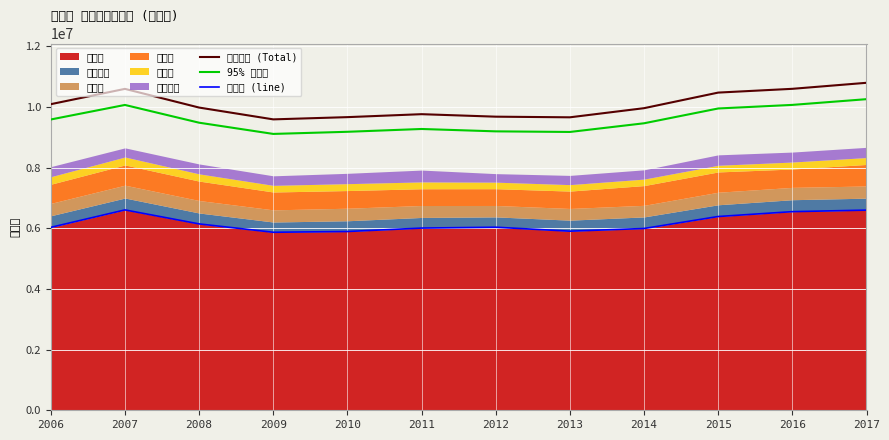

Reading left to right, transcribe all the data shown in this chart.

京都府計 (Total): 10094395.0	10599312.0	9982877.0	9593415.0	9667256.0	9764703.0	9682512.0	9661418.0	9962595.0	10476626.0	10600992.0	10799617.0
95% ライン: 9589675.2	10069346.4	9483733.2	9113744.2	9183893.2	9276467.8	9198386.4	9178347.1	9464465.2	9952794.7	10070942.4	10259636.2
京都市 (line): 6032407.0	6607554.0	6145874.0	5870511.0	5895899.0	6008441.0	6037183.0	5906810.0	5994964.0	6389913.0	6550490.0	6600755.0